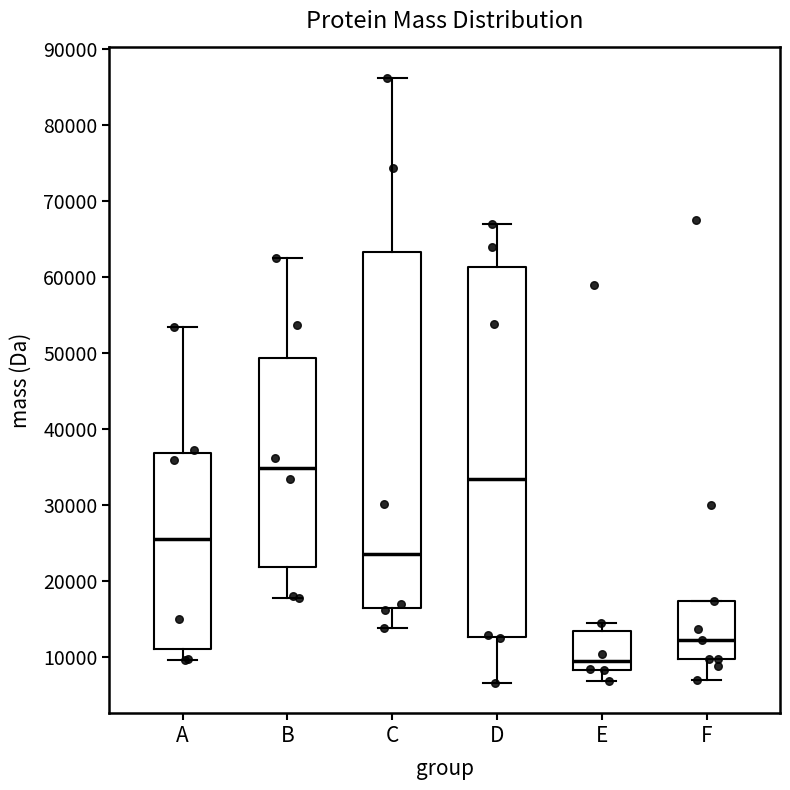

Reading left to right, read every box against the y-axis: the position of its median line, the range the box covers, and the ends of its whiskers. The values are not printed on the chart, so give them approximately, as read against the axis.

A: median 25000, box 11000 to 37000, whiskers 10000 to 53000
B: median 35000, box 22000 to 49000, whiskers 18000 to 63000
C: median 24000, box 16000 to 63000, whiskers 14000 to 86000
D: median 33000, box 13000 to 61000, whiskers 7000 to 67000
E: median 9000, box 8000 to 13000, whiskers 7000 to 14000
F: median 12000, box 10000 to 17000, whiskers 7000 to 17000